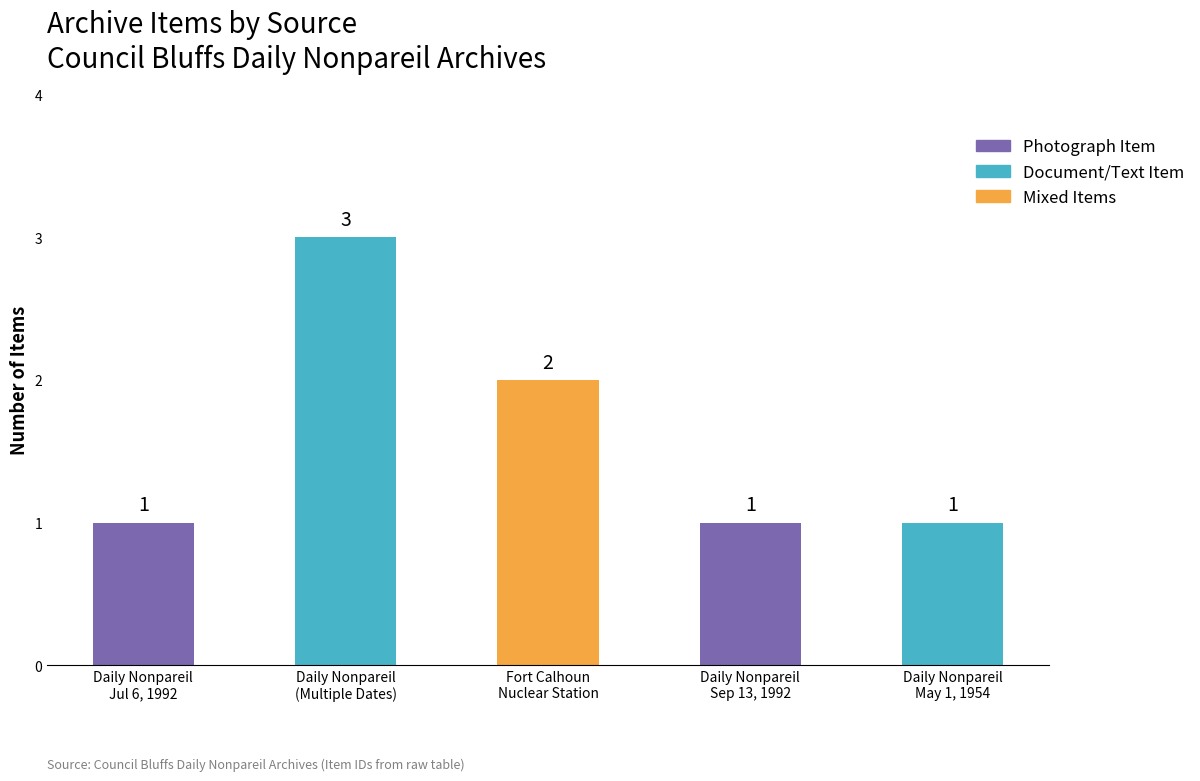

How many bars are there in total?

5